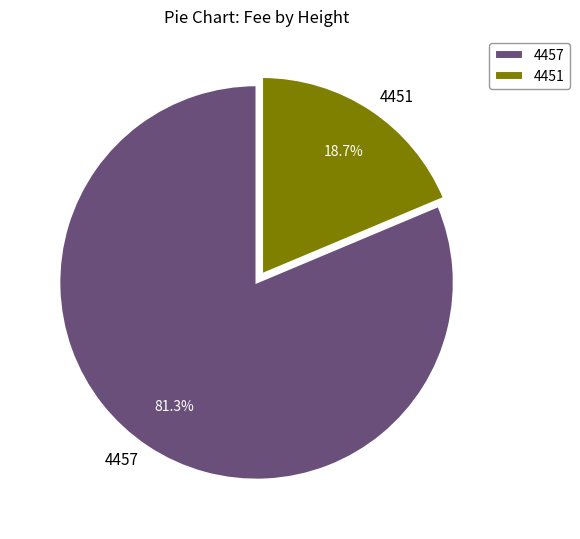

How many segments does this pie chart have?

2